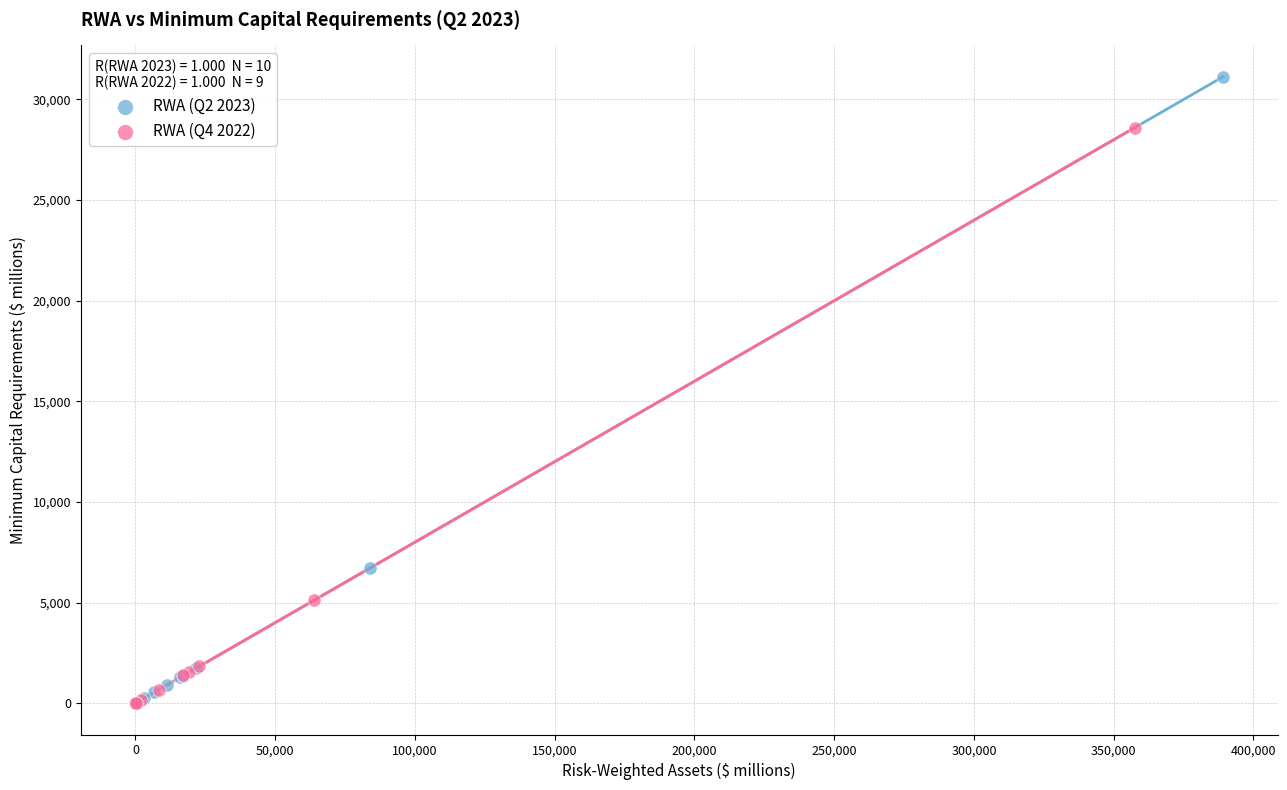

Which series reaches the maximum Y coordinate?

RWA (Q2 2023)